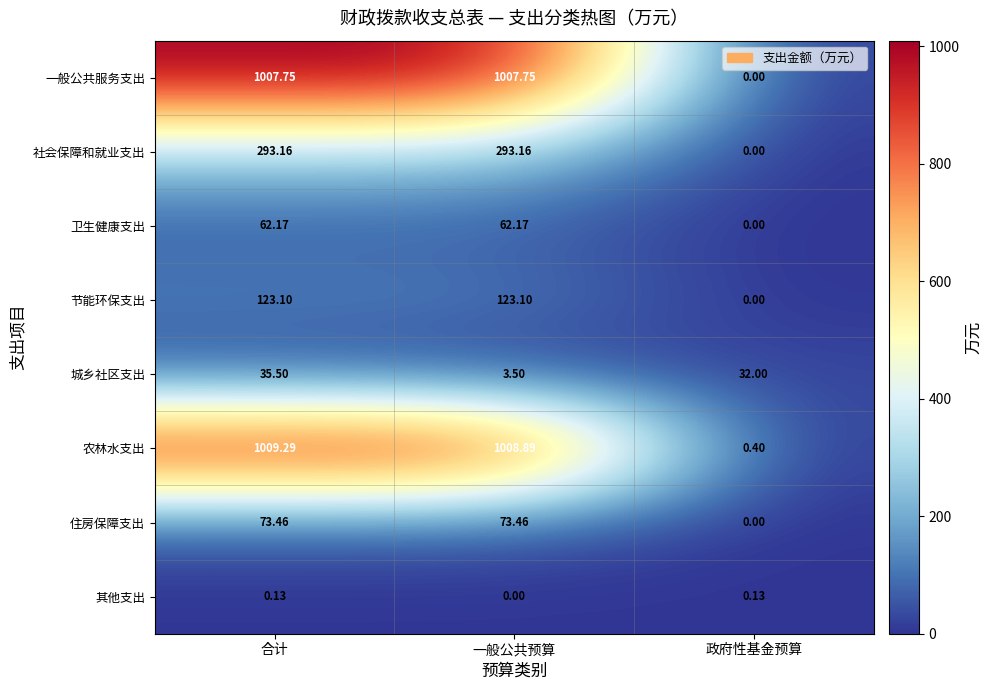

List the labels in order of 农林水支出 value, smallest first.

政府性基金预算, 一般公共预算, 合计